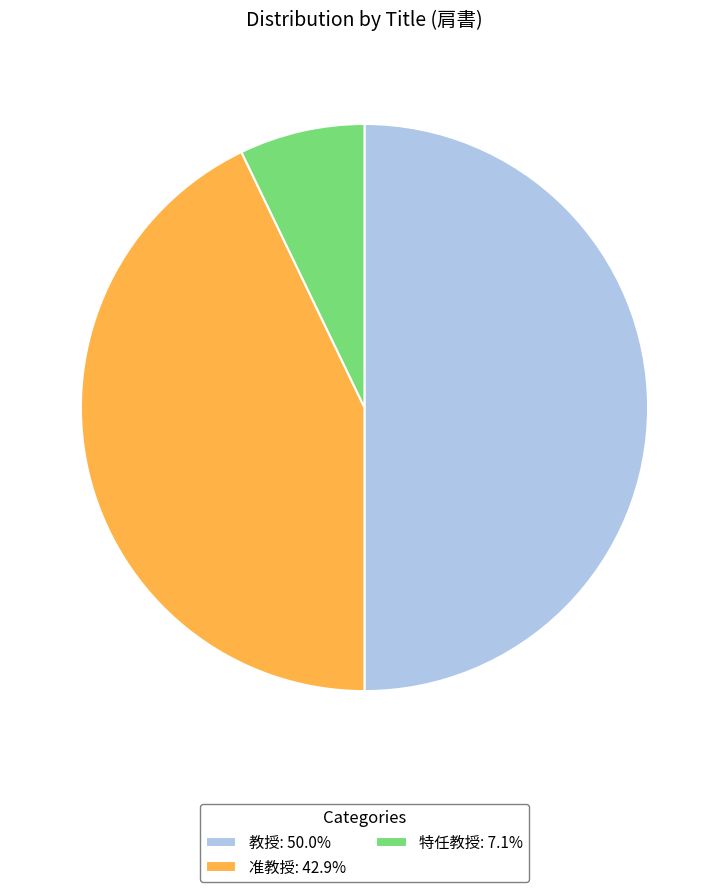

Is it true that 教授 is 72% of the pie?

False